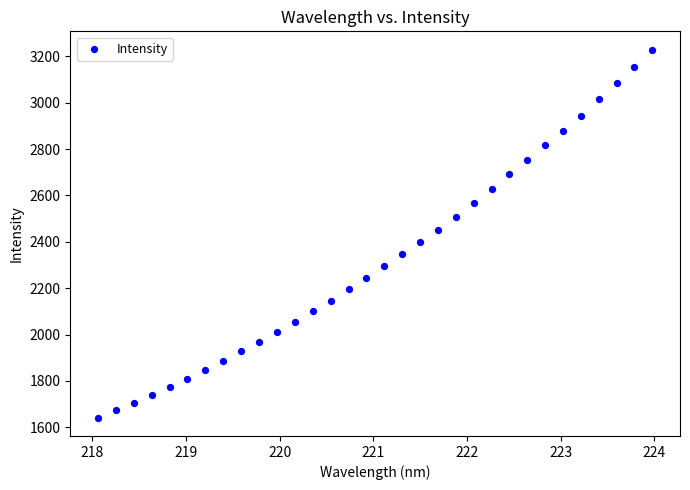

What is the range of Y values (max minus min)?

1586.4